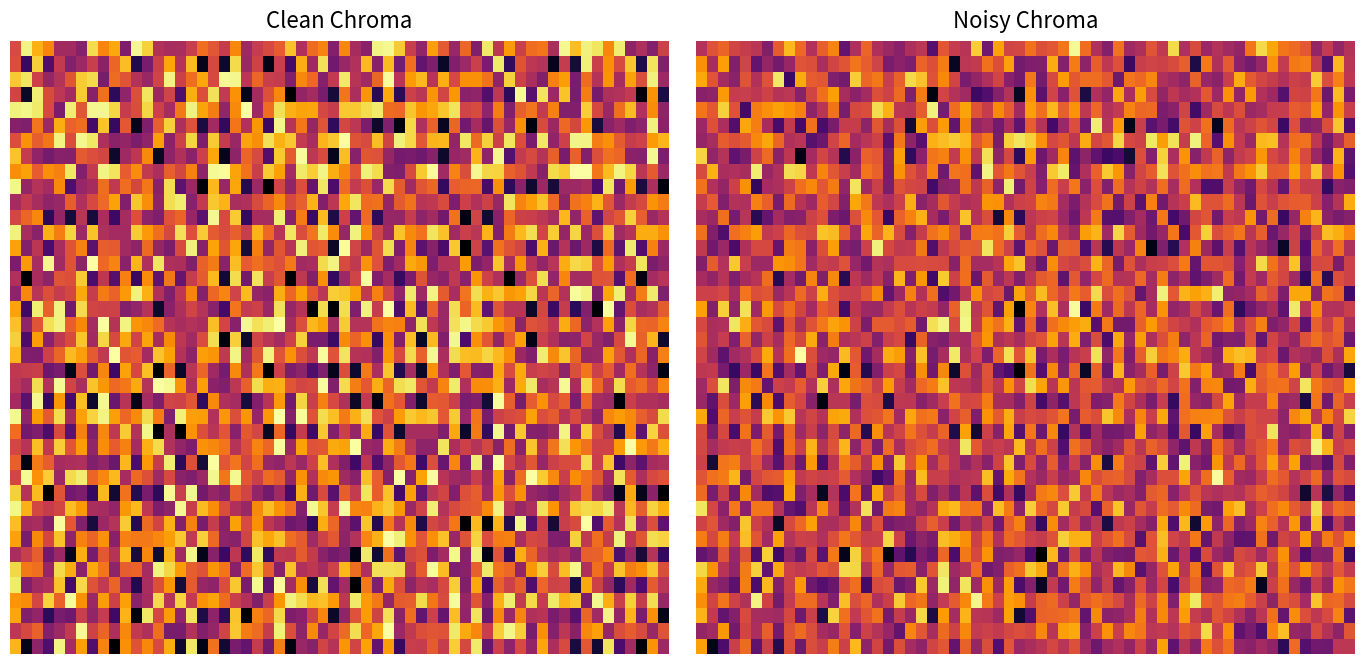

The b3efbaeb0a508fc23df23ad9d2607fb382423b4 series shows -1 at io_index. True or false?

False